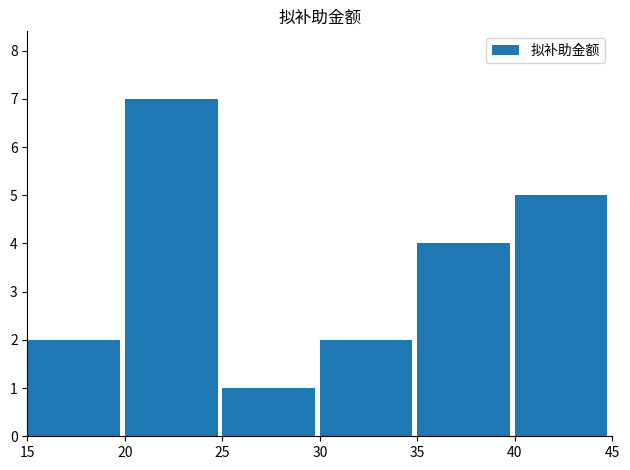

True or false: the data shows 1 at 25.

True